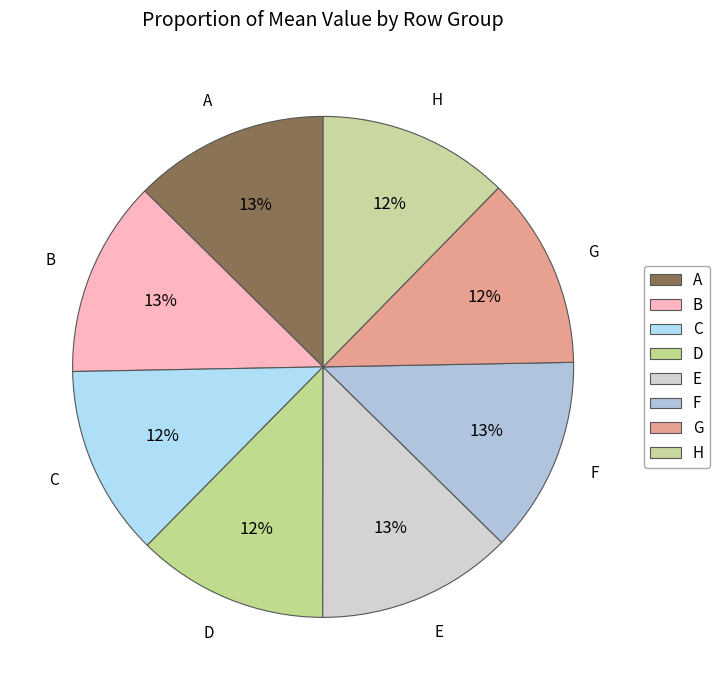

Is it true that G is 7% of the pie?

False